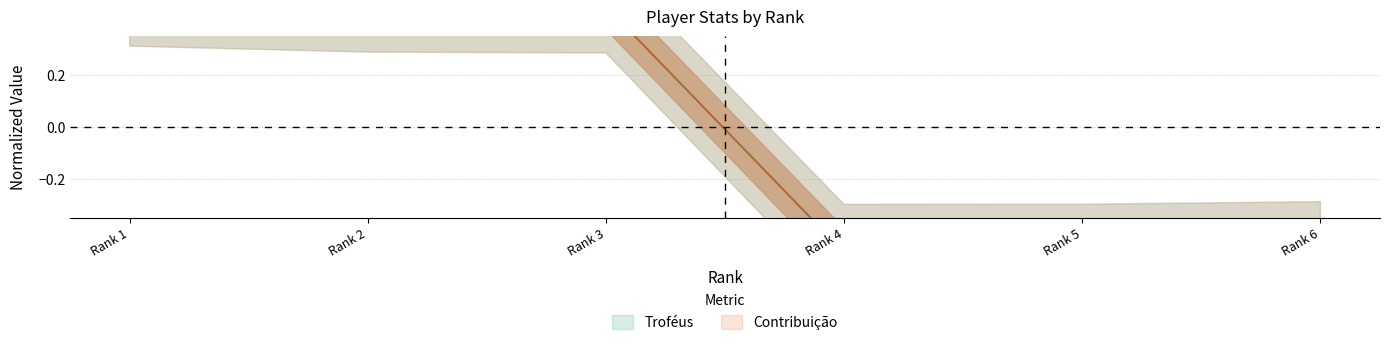

Where is Troféus nearest to the value 0?

Rank 3